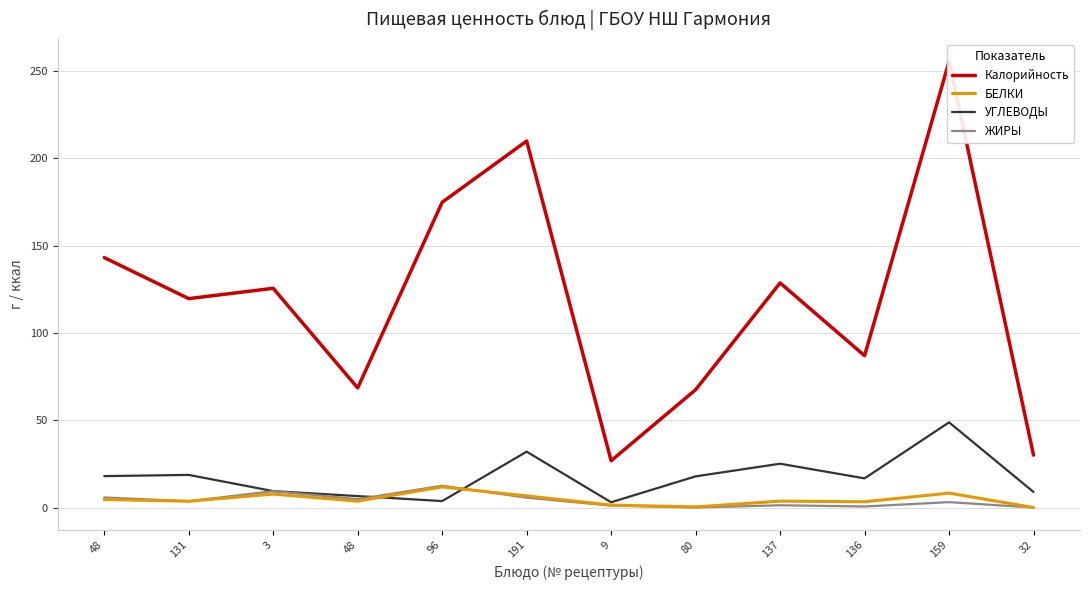

What value does the БЕЛКИ series have at 137?

3.6